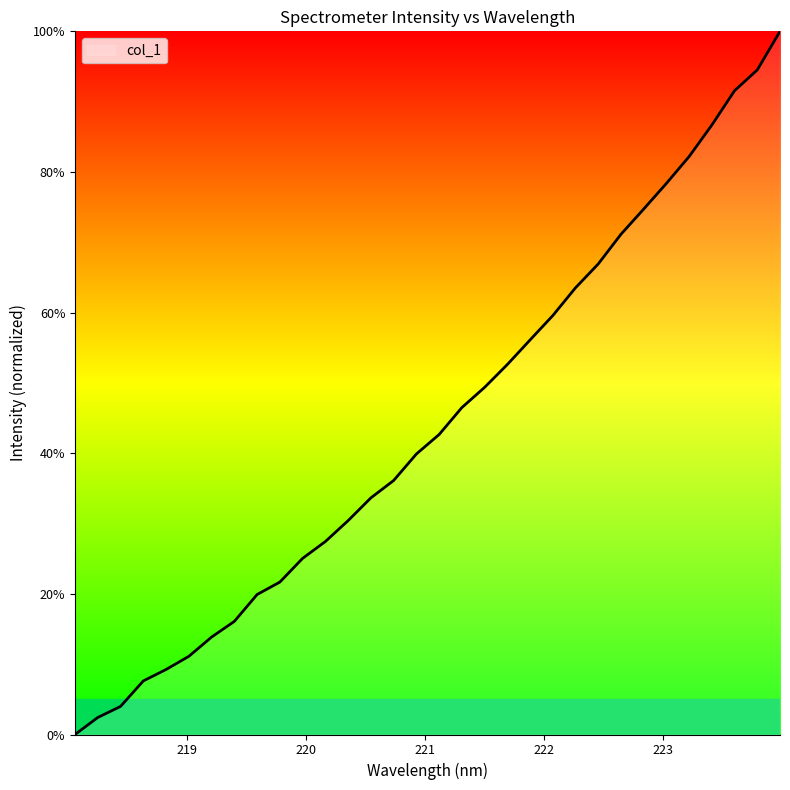

How many lines are shown in the chart?

1